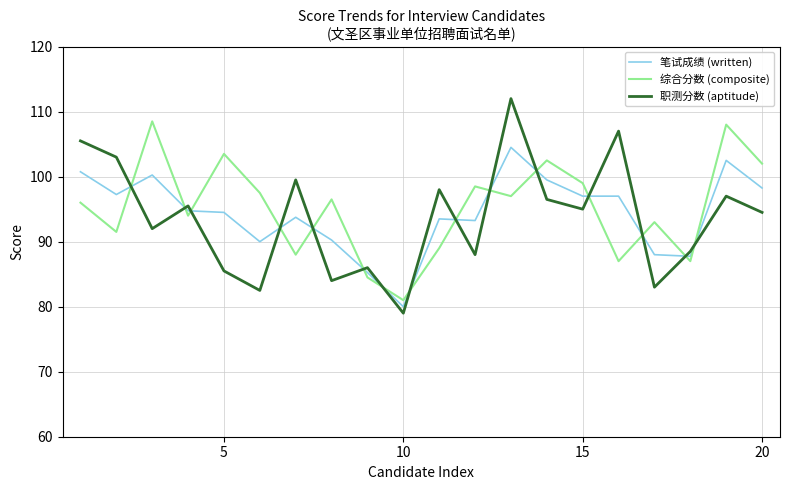

True or false: 笔试成绩 (written) and 综合分数 (composite) intersect in this chart.

True